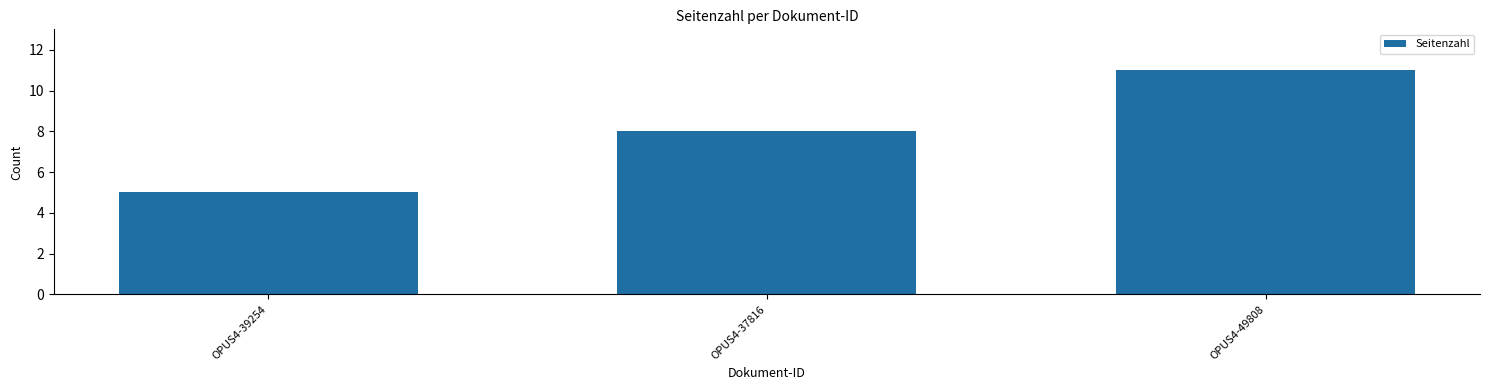

Between OPUS4-37816 and OPUS4-39254, which is larger?

OPUS4-37816